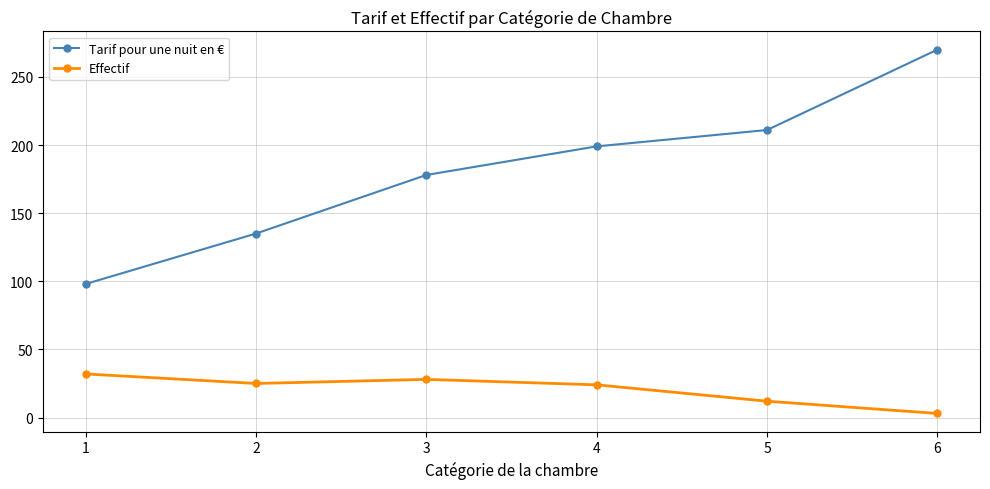

True or false: Tarif pour une nuit en € and Effectif cross at least once.

False